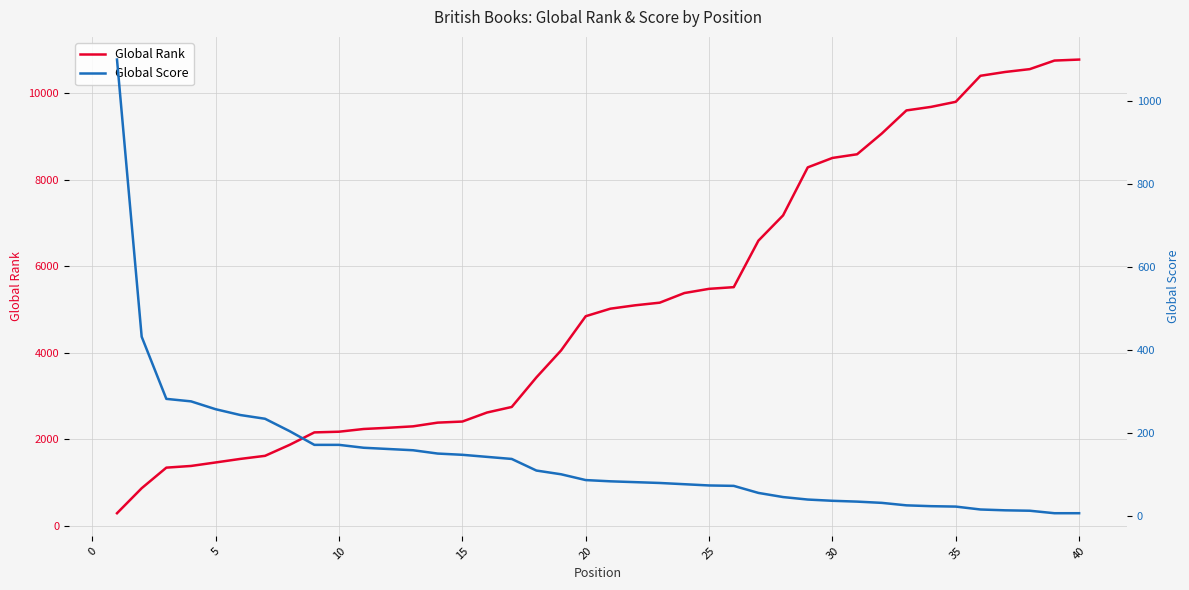

Which series has the largest range (max minus min)?

Global Rank